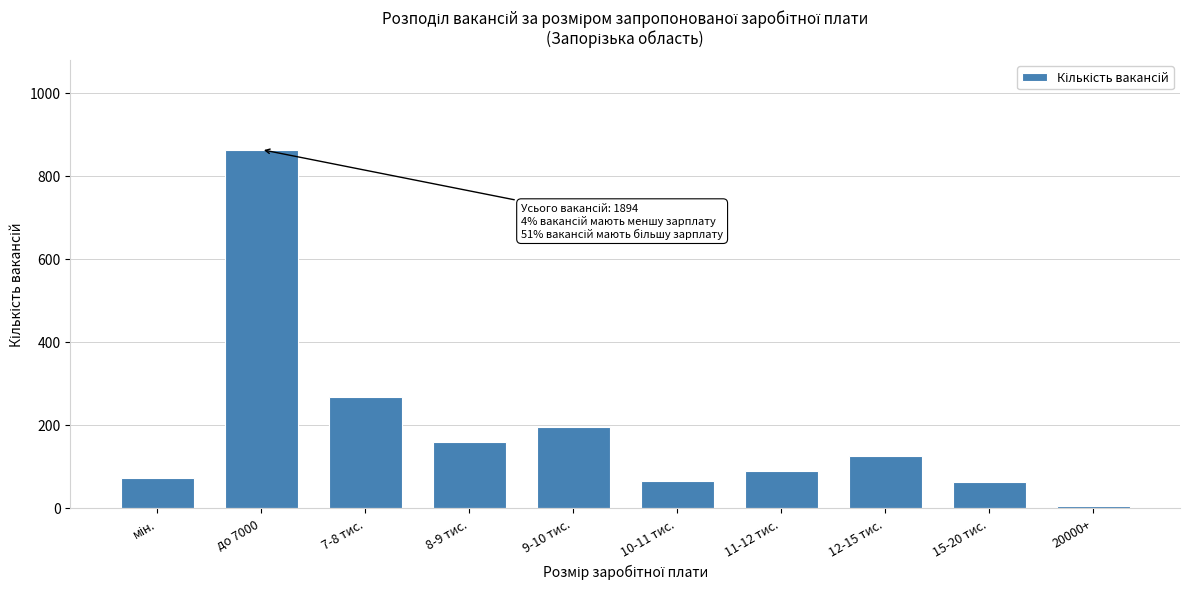

At which label is the value closest to 433?

7-8 тис.